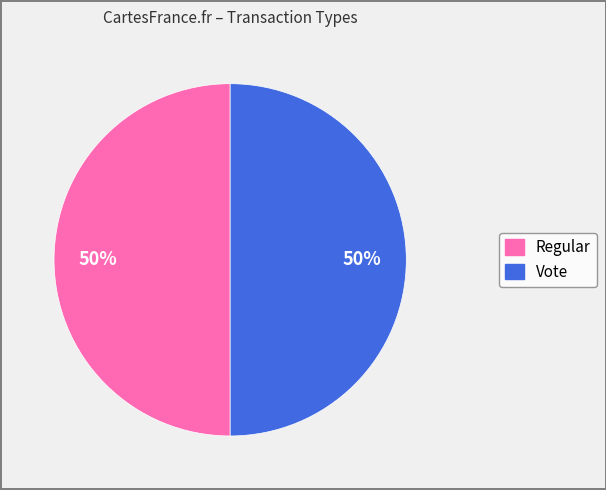

What percentage is the Regular slice, to the nearest percent?

50%